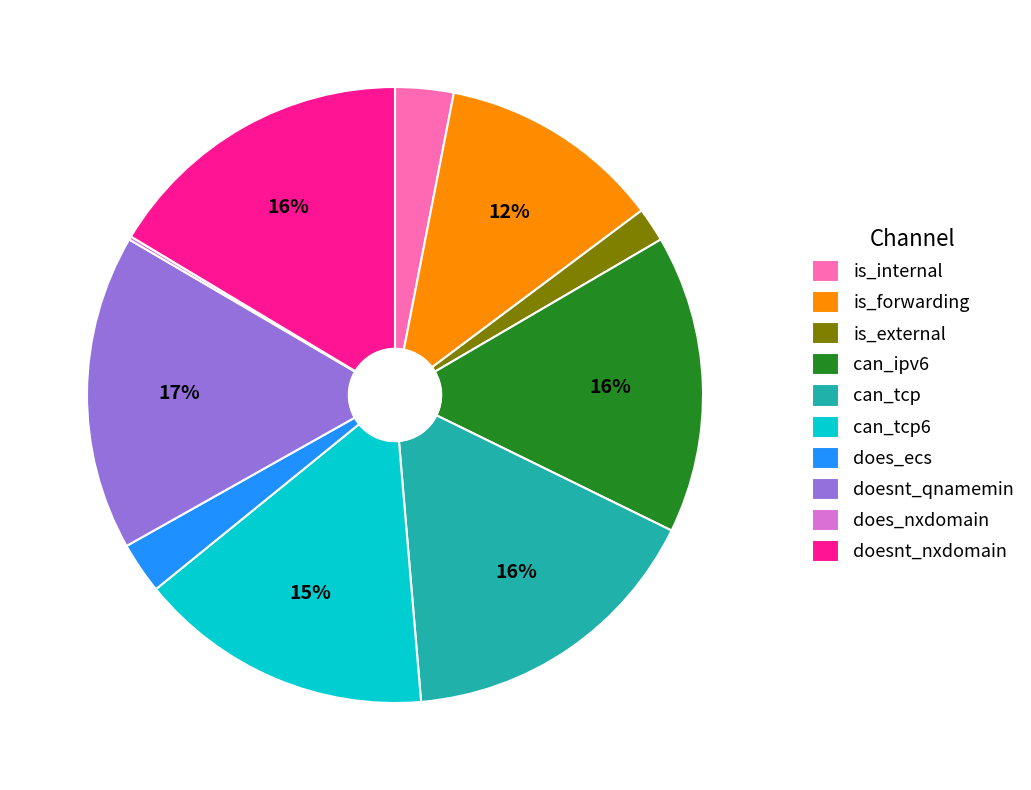

To the nearest percent, what is the combined percentage of is_forwarding and is_external?

14%